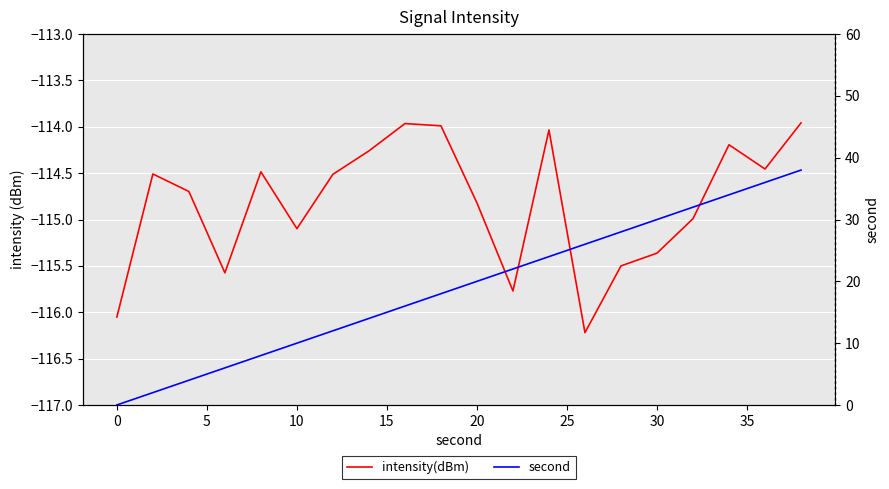

Reading right to left, list all the values displayed in this chart.

intensity(dBm): -114.0	-114.5	-114.2	-115.0	-115.4	-115.5	-116.2	-114.0	-115.8	-114.8	-114.0	-114.0	-114.3	-114.5	-115.1	-114.5	-115.6	-114.7	-114.5	-116.1
second: 38.0	36.0	34.0	32.0	30.0	28.0	26.0	24.0	22.0	20.0	18.0	16.0	14.0	12.0	10.0	8.0	6.0	4.0	2.0	0.0